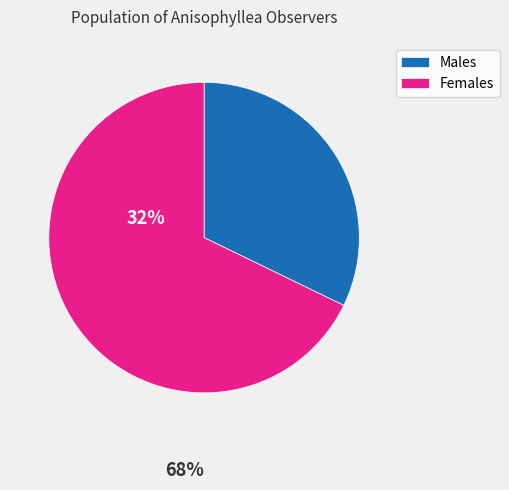

Rank the categories by value from highest to lowest.

Females, Males